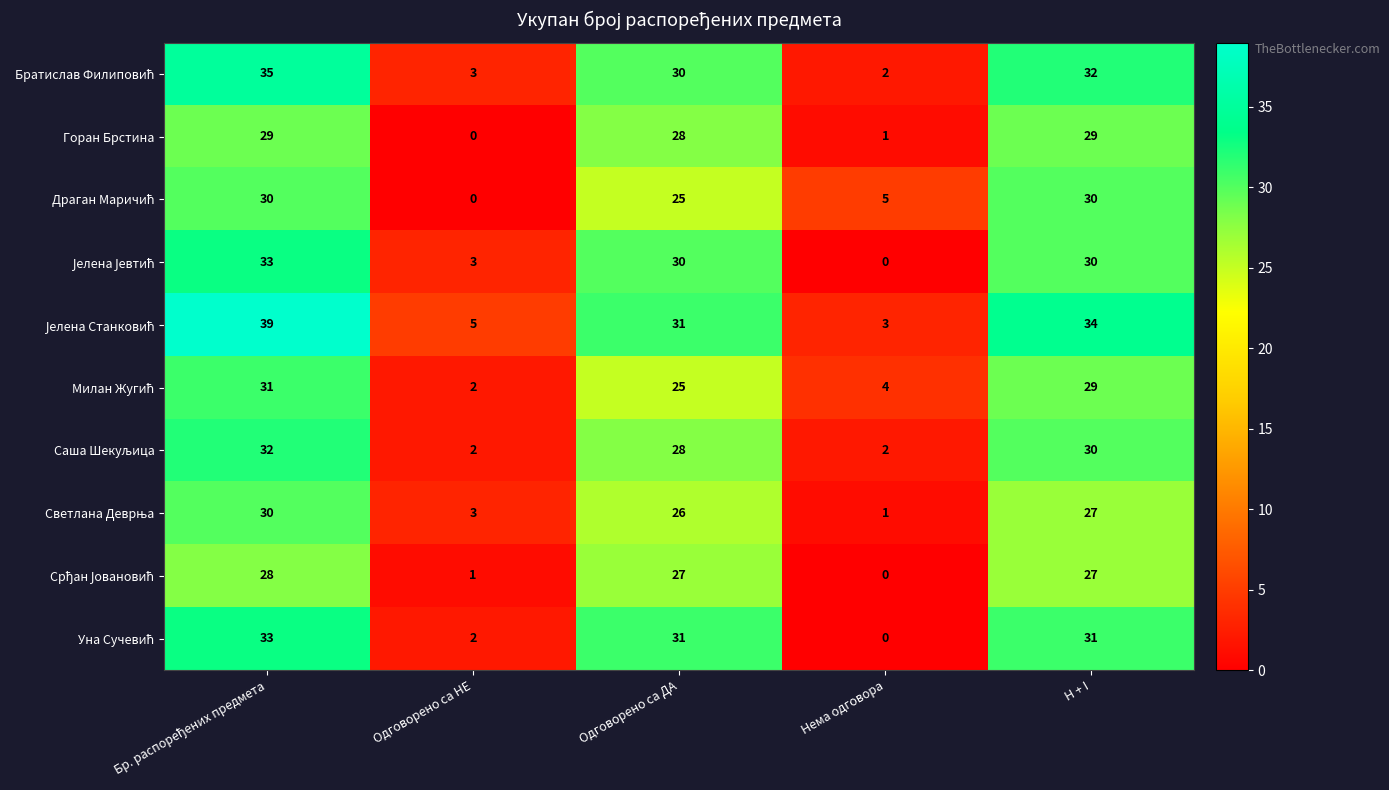

Is the value of Јелена Станковић at H + I greater than the value of Срђан Јовановић at Нема одговора?

Yes